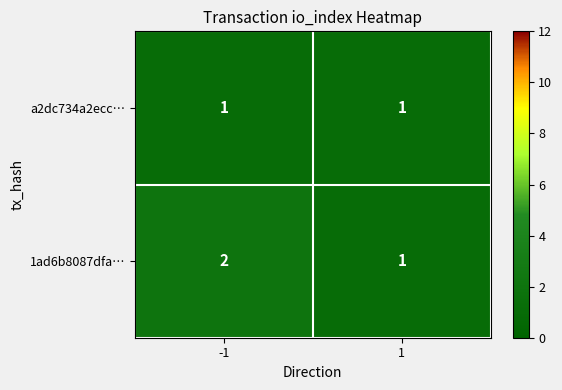

List the series in order of their overall mean, highest first.

1ad6b8087dfa…, a2dc734a2ecc…